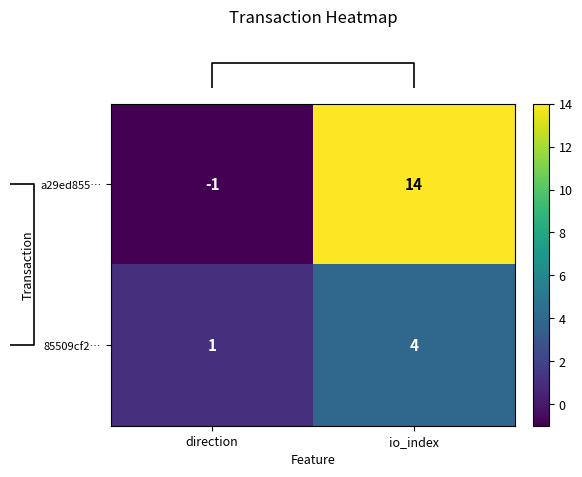

What is the difference between the maximum and minimum values in the 85509cf2… series?

3